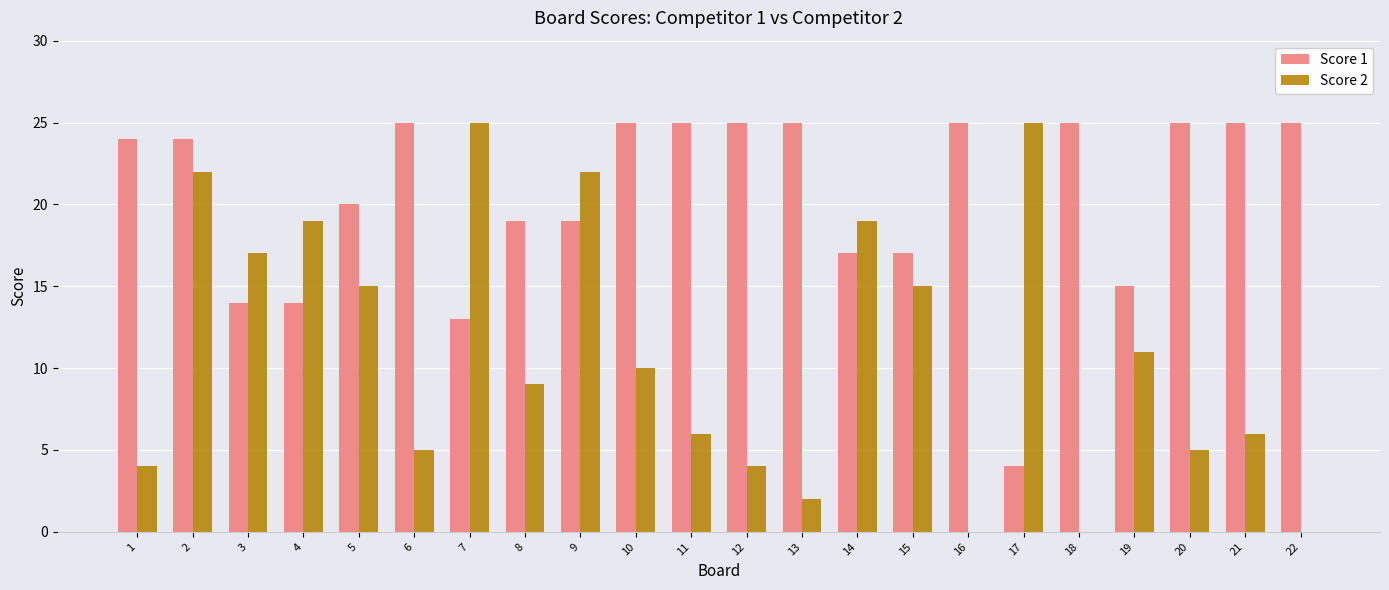

What is the average value of the Score 2 series?

11